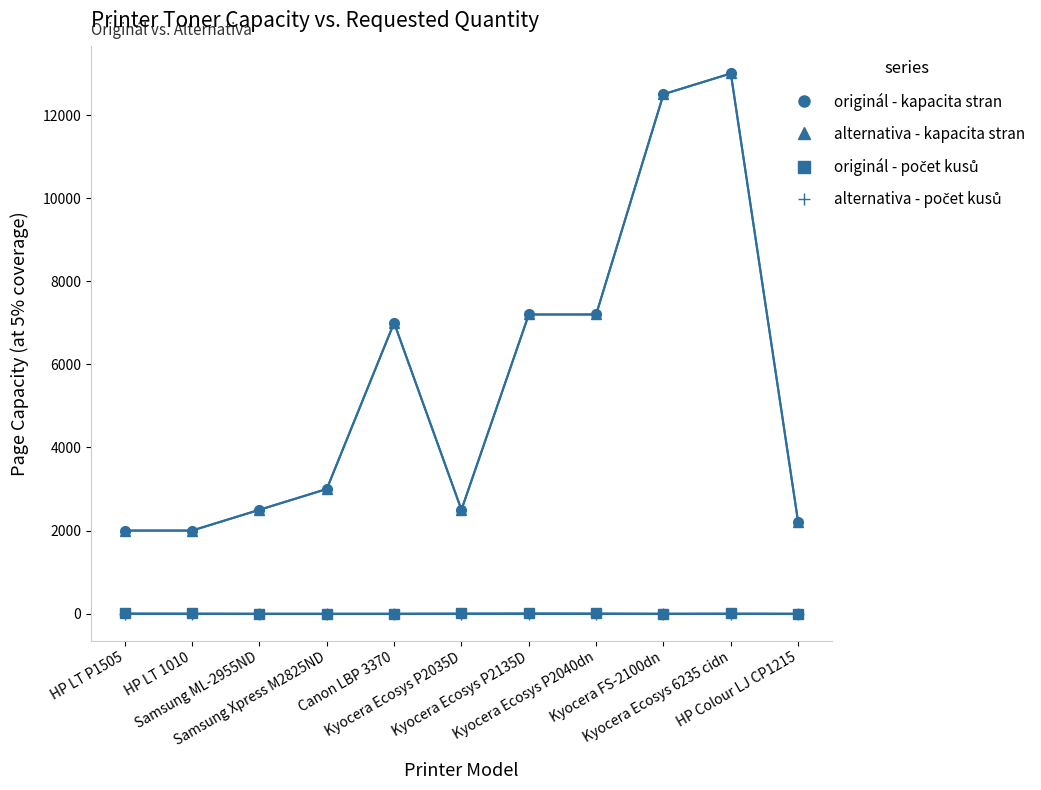

Is this an area chart (filled region under the line)?

No